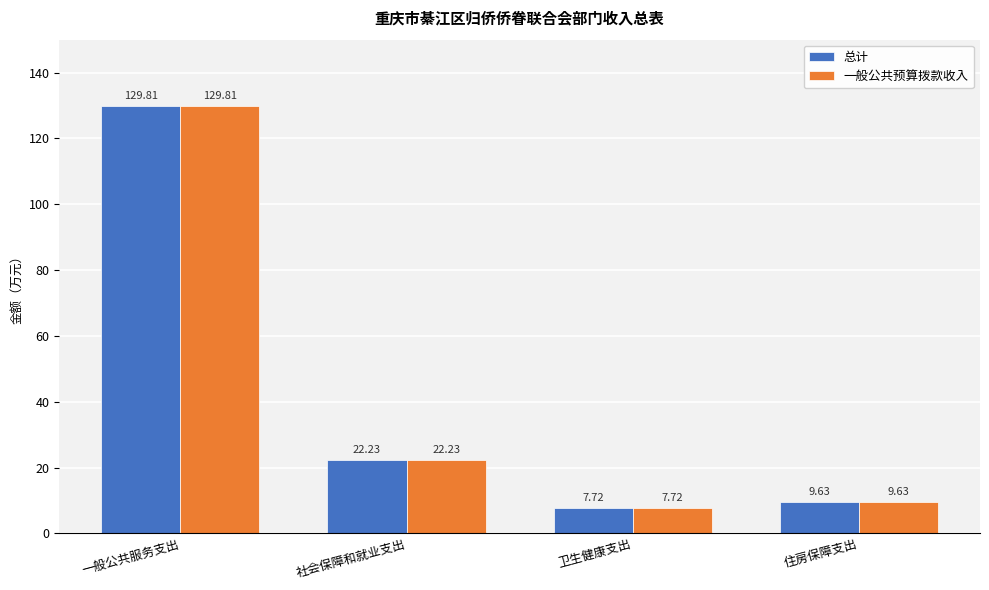

What is the average value of the 一般公共预算拨款收入 series?

42.3